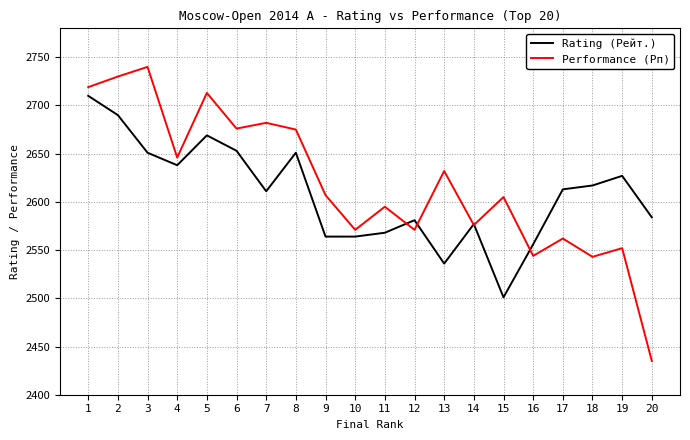

Between which two adjacent categories do Performance (Рп) and Rating (Рейт.) first intersect?

11 and 12